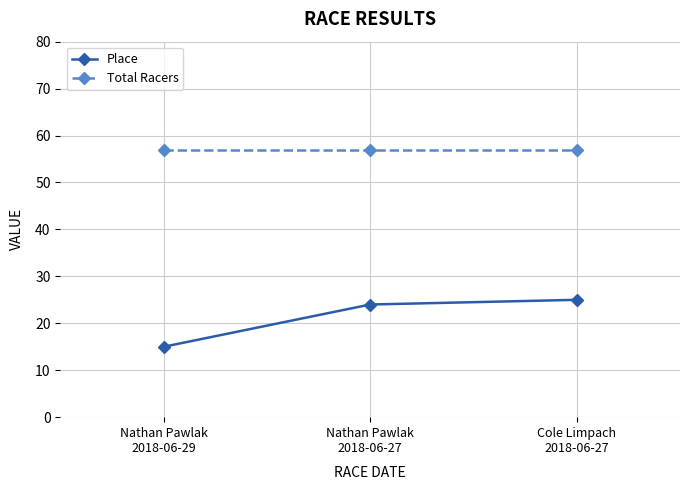

What is the sum of all Total Racers values?

171